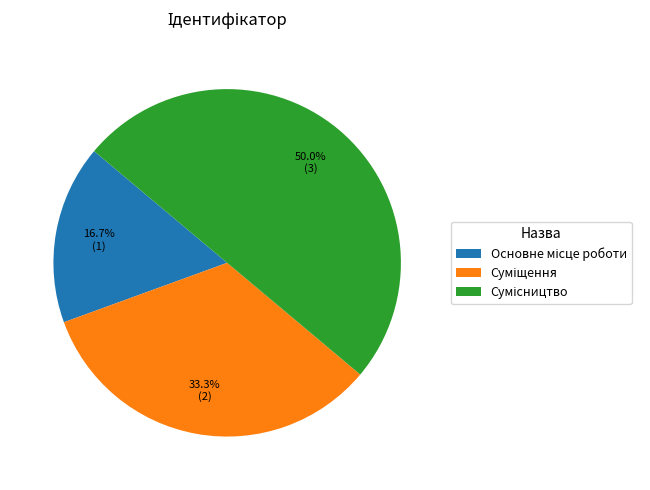

What percentage do Суміщення and Сумісництво together represent?

83.3%